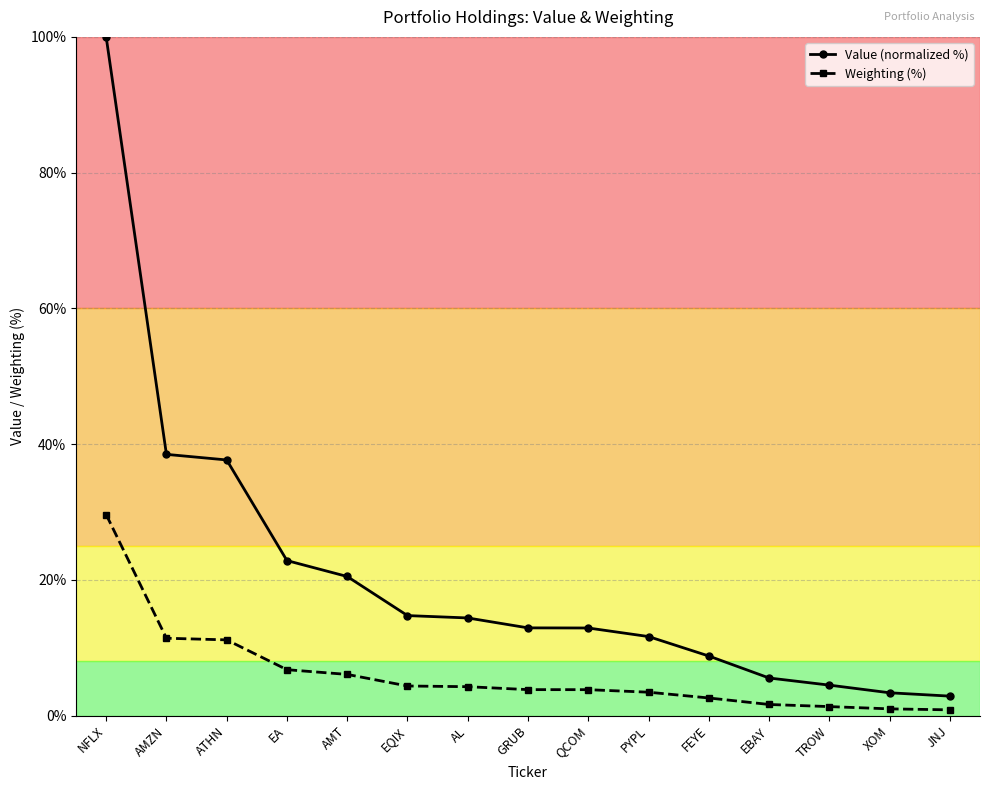

What is the label of the 11th point from the right?

AMT